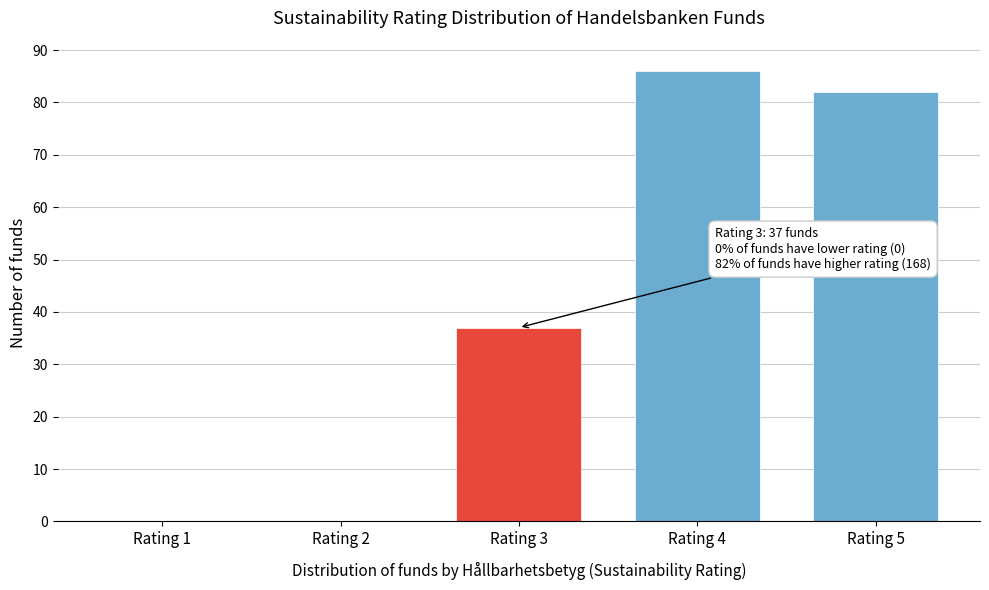

Reading left to right, list all the values displayed in this chart.

Rating 1=0	Rating 2=0	Rating 3=37	Rating 4=86	Rating 5=82